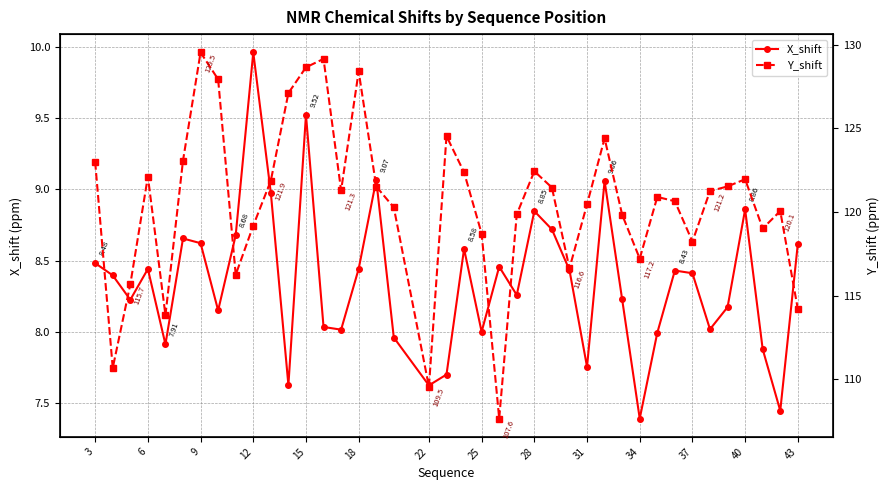

Where is the first local maximum for X_shift?

6